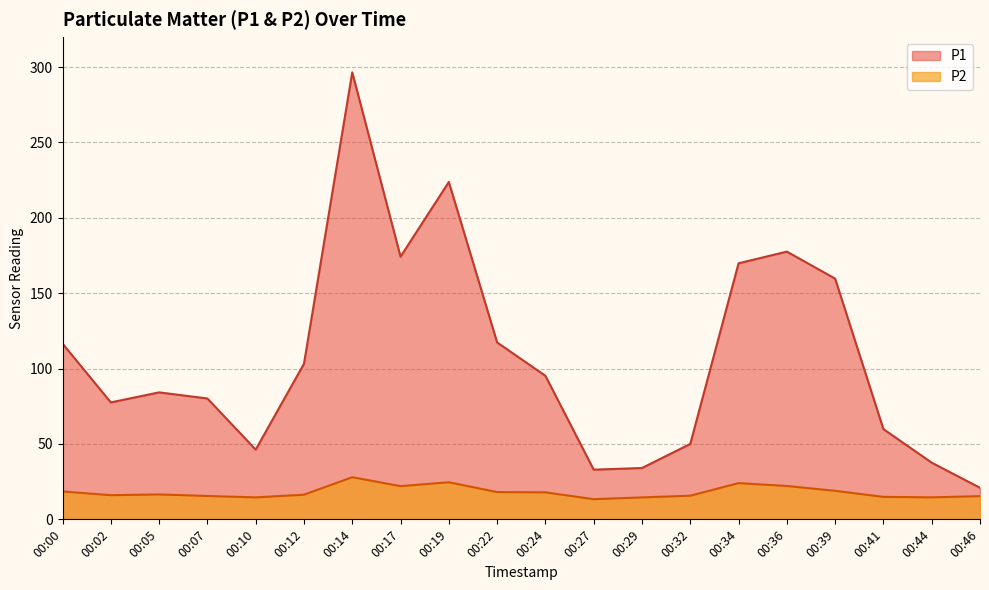

Reading left to right, list all the values displayed in this chart.

P1: 116.6	77.6	84.2	80.2	46.2	103.2	296.5	174.2	223.8	117.3	95.2	33.0	34.0	50.0	169.8	177.6	159.7	59.9	37.6	20.9
P2: 18.5	16.0	16.5	15.5	14.6	16.4	27.9	22.0	24.6	18.1	17.9	13.4	14.6	15.7	24.0	22.1	18.9	14.9	14.6	15.4